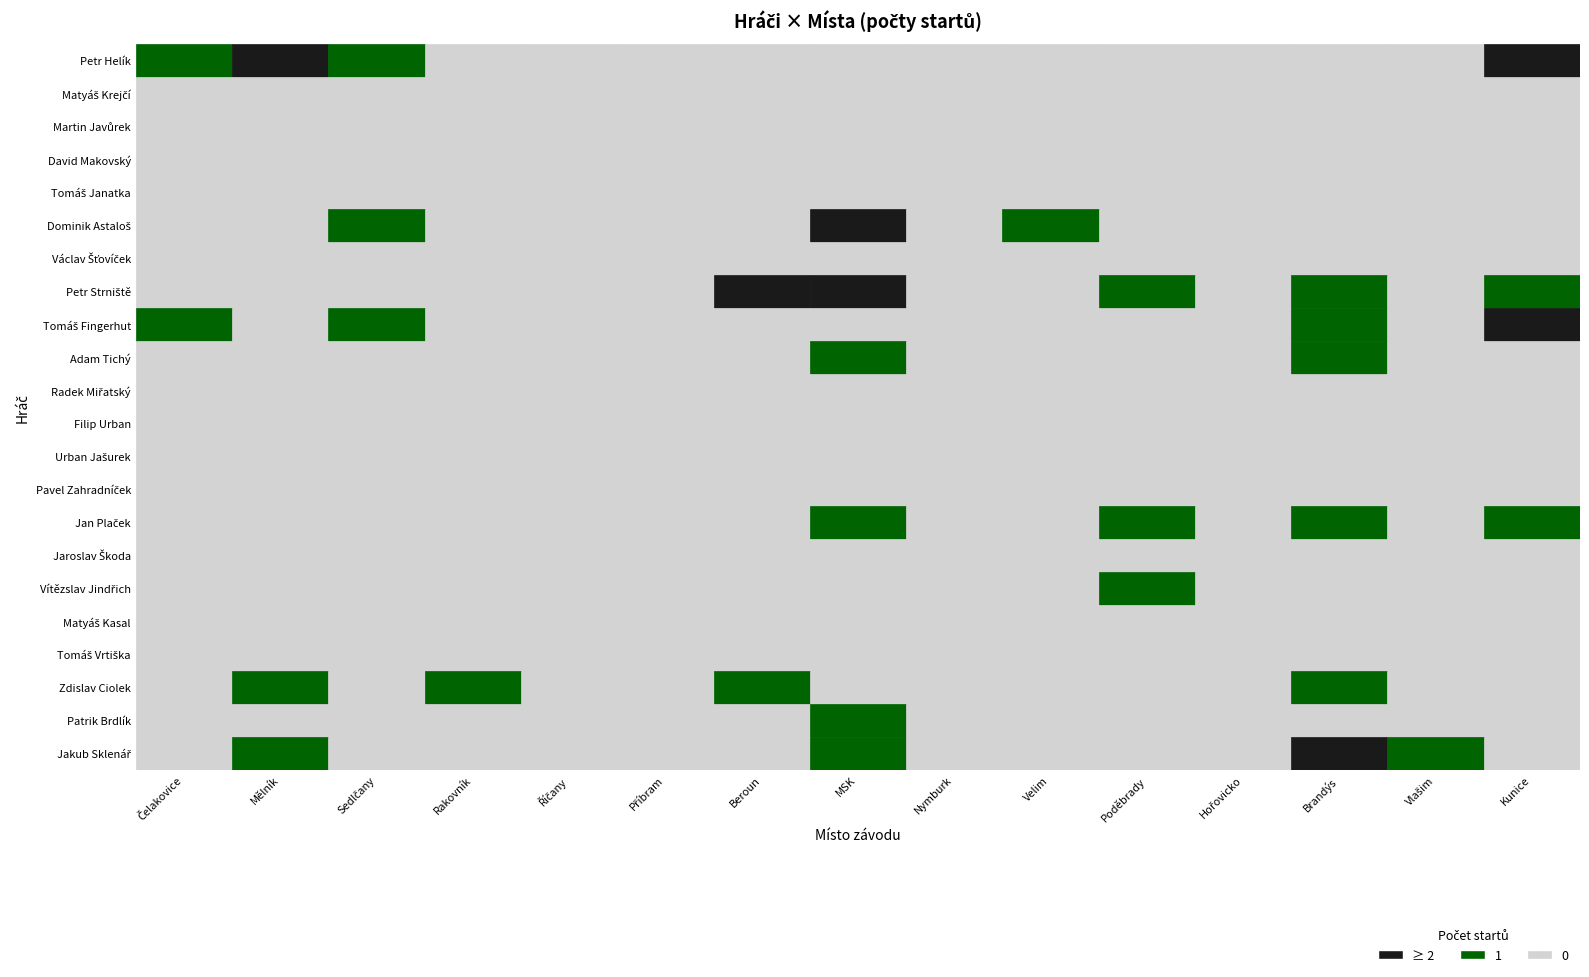

Is it true that Adam Tichý equals 0 at Hořovicko?

True